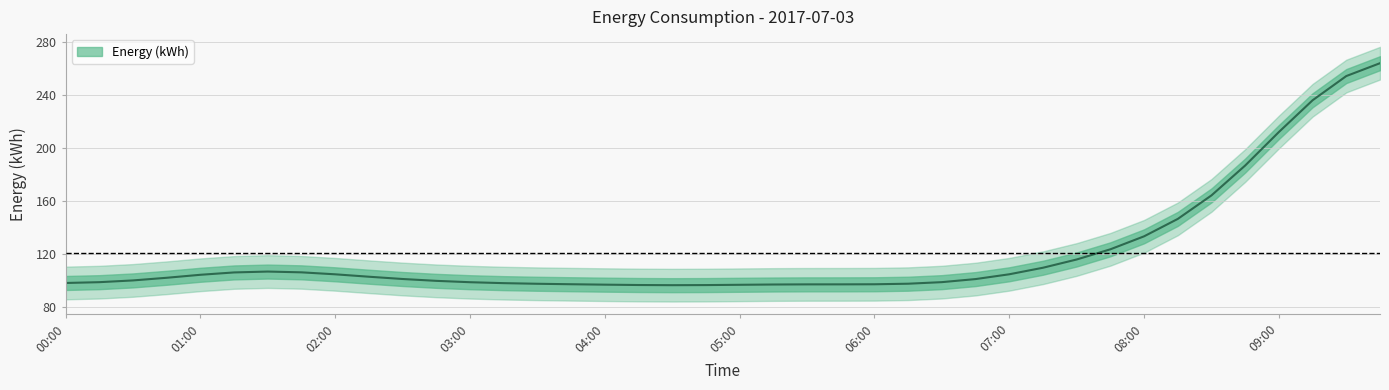

How many data points does each series have?

40